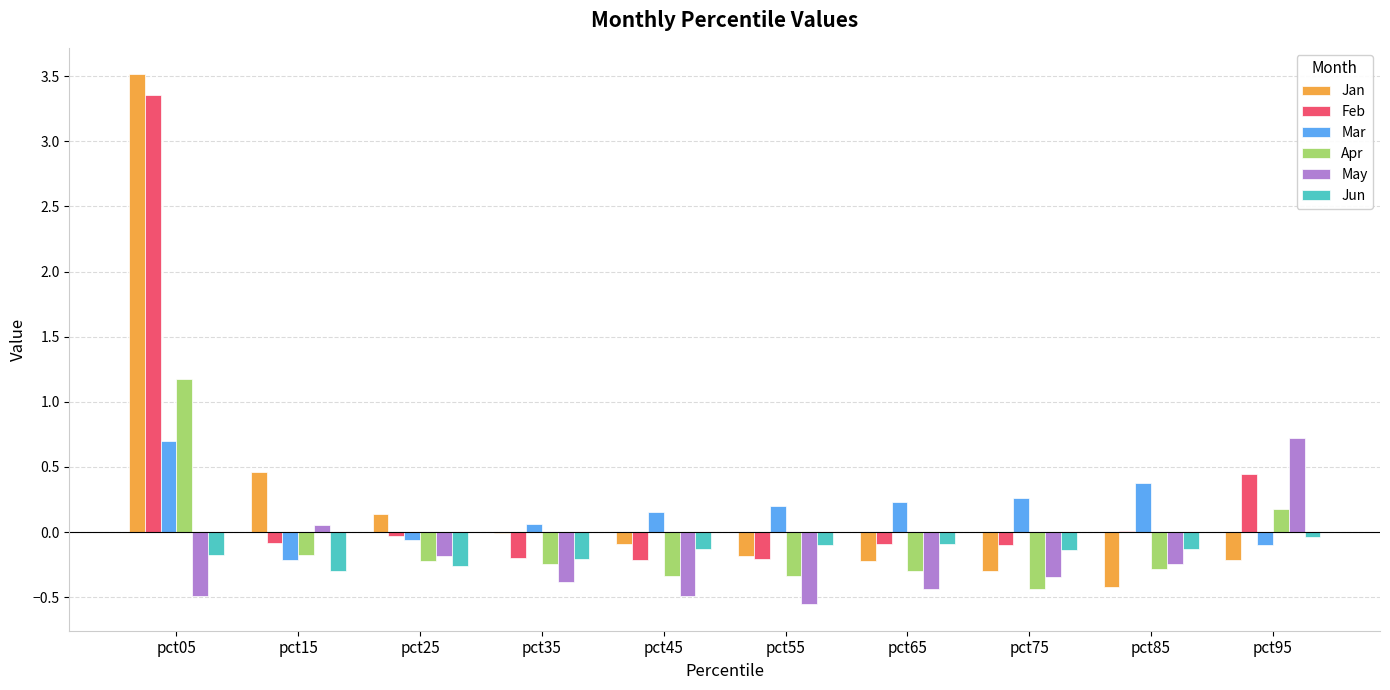

What is the sum of the Apr values at pct45 and pct75?

-0.8